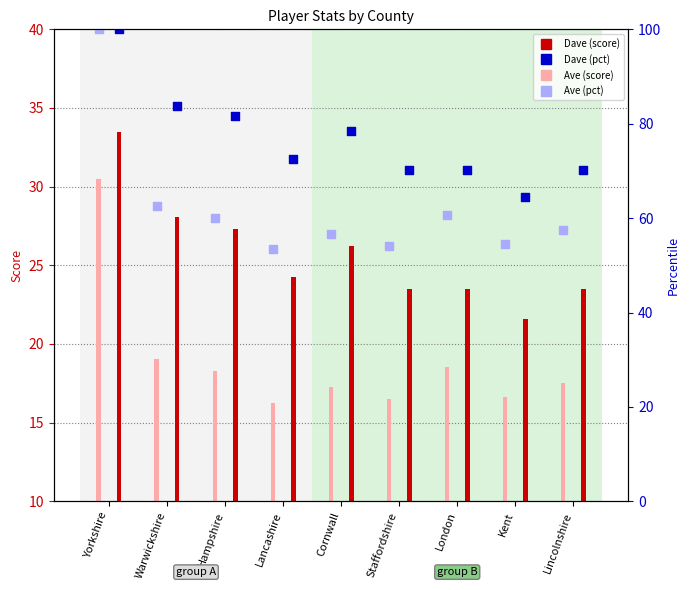

Which series contains the highest Y value?

Ave (pct)